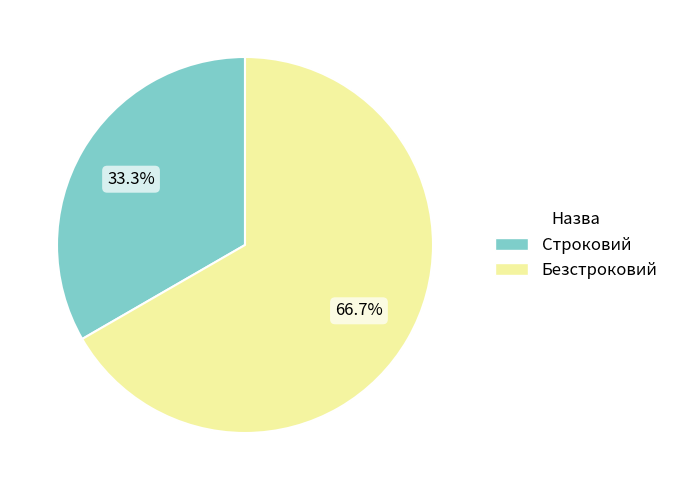

Between Безстроковий and Строковий, which is larger?

Безстроковий